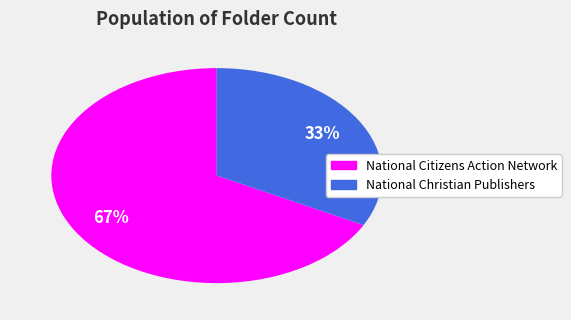

What is the largest slice in the pie chart?

National Citizens Action Network